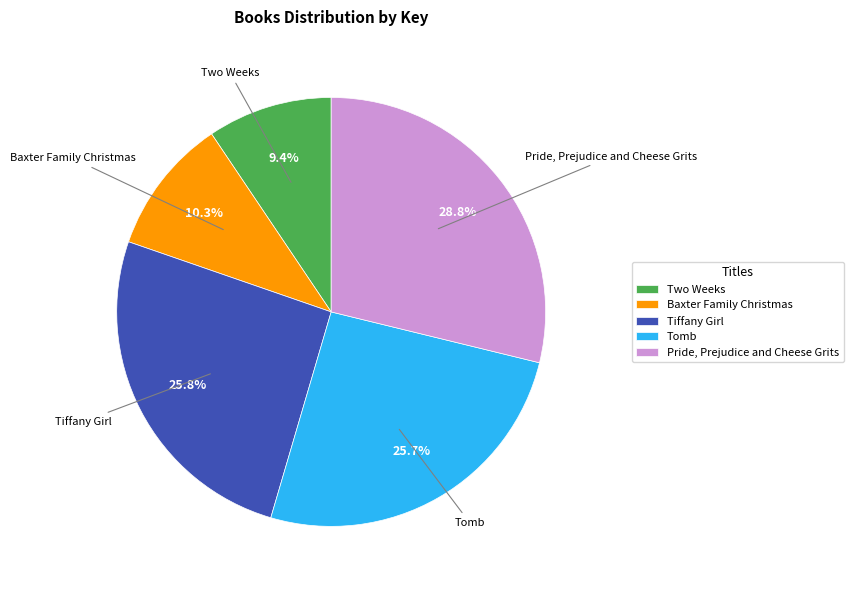

True or false: Pride, Prejudice and Cheese Grits accounts for 29% of the total.

True